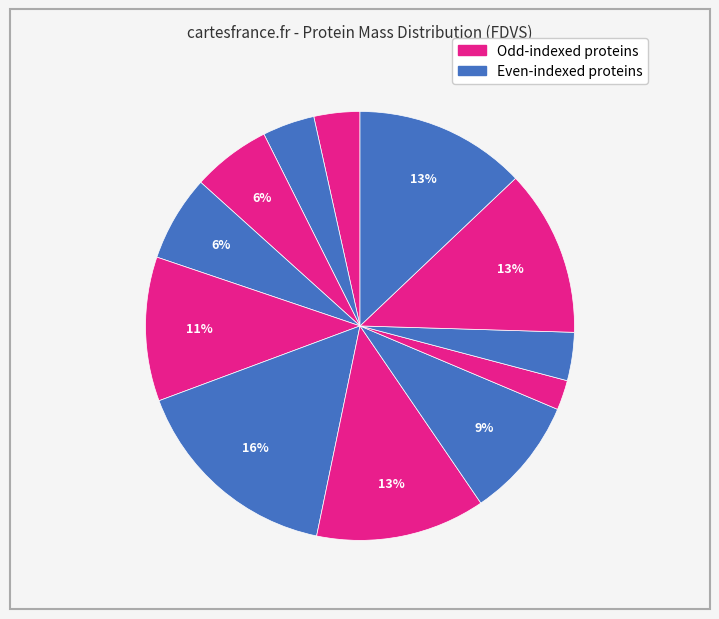

How many segments does this pie chart have?

12